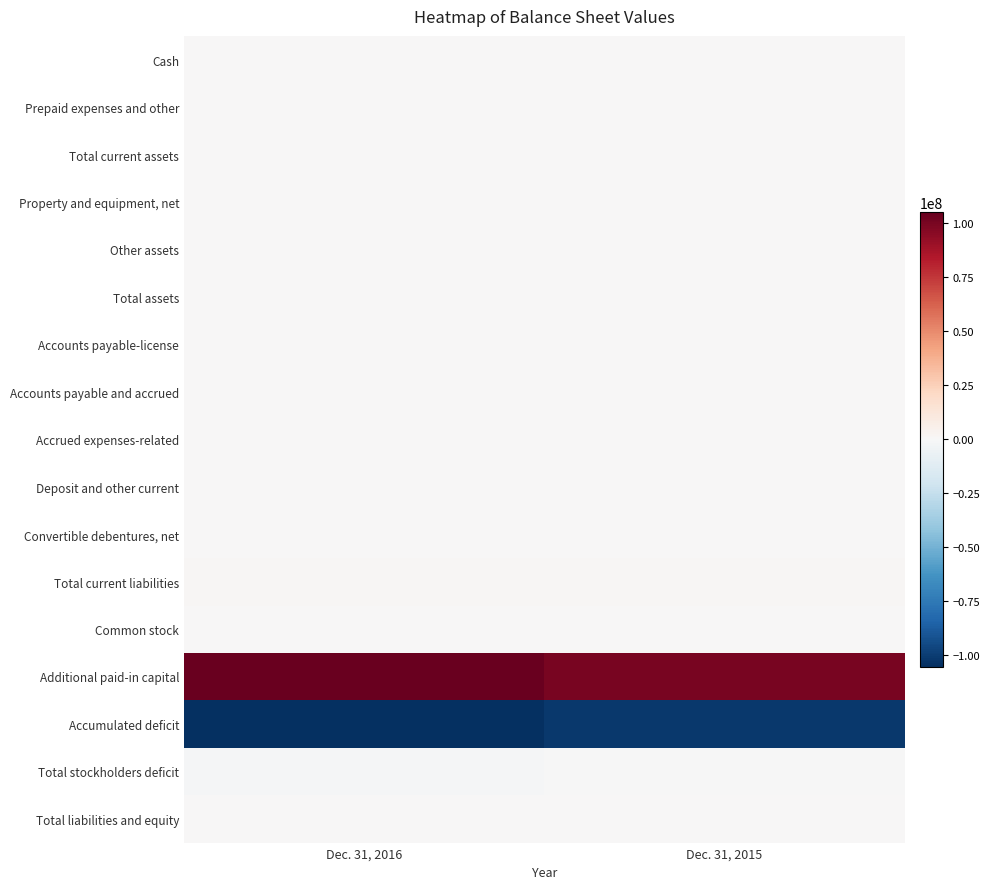

Count the number of data series in this chart.

17